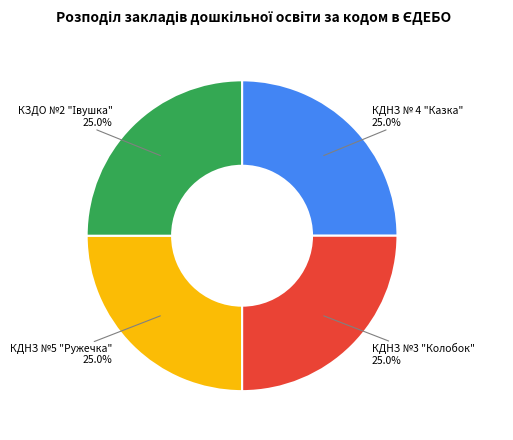

What is the total percentage of КДНЗ № 4 "Казка" 25.0% and КДНЗ №5 "Ружечка" 25.0%?

50.0%